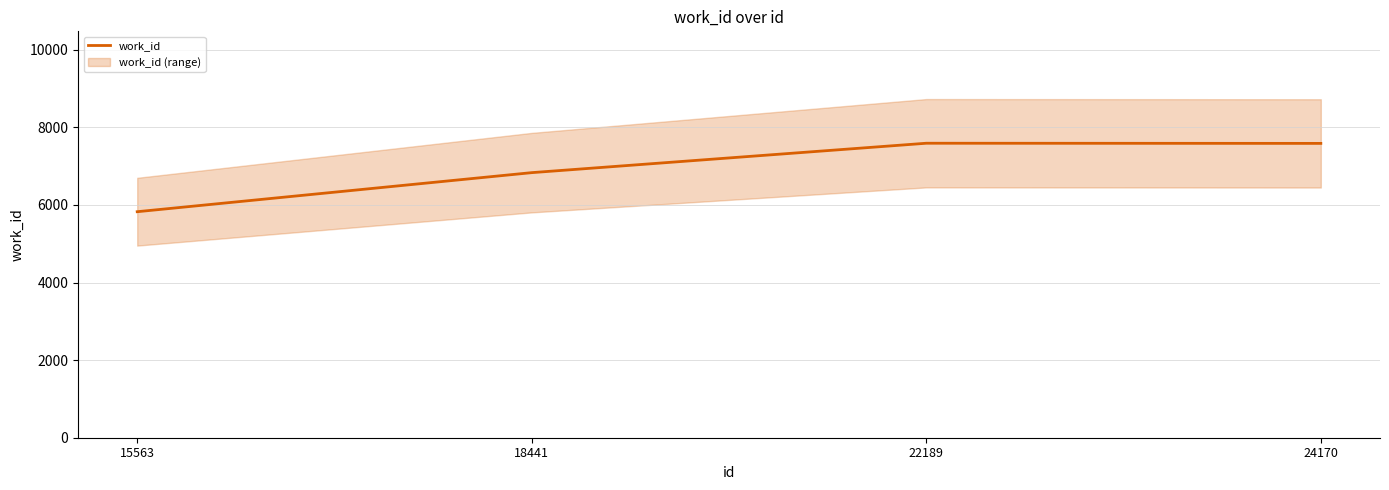

How many lines are shown in the chart?

1